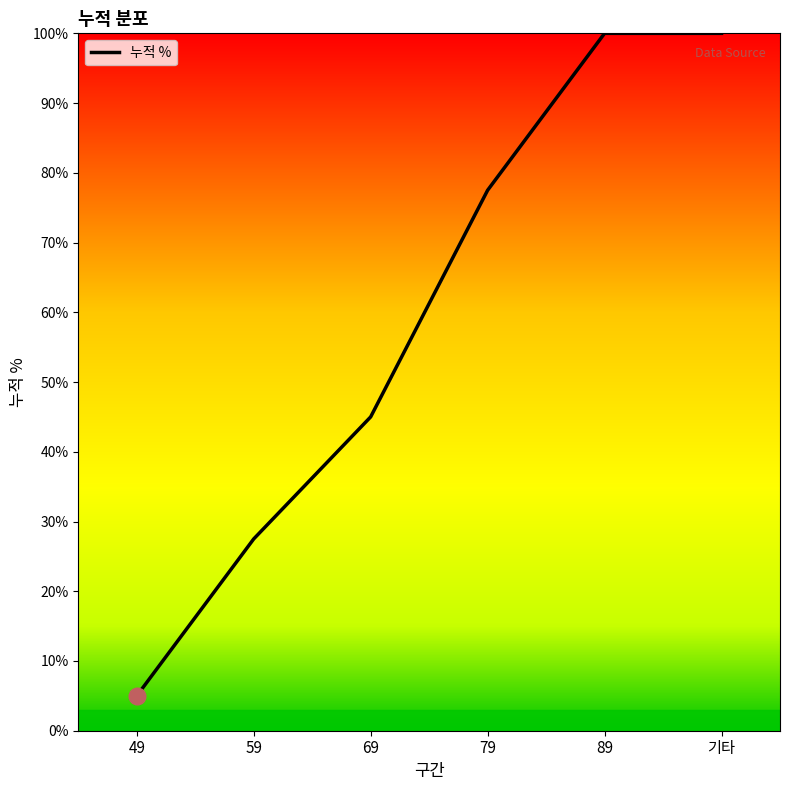

What is the smallest value displayed?

0.1